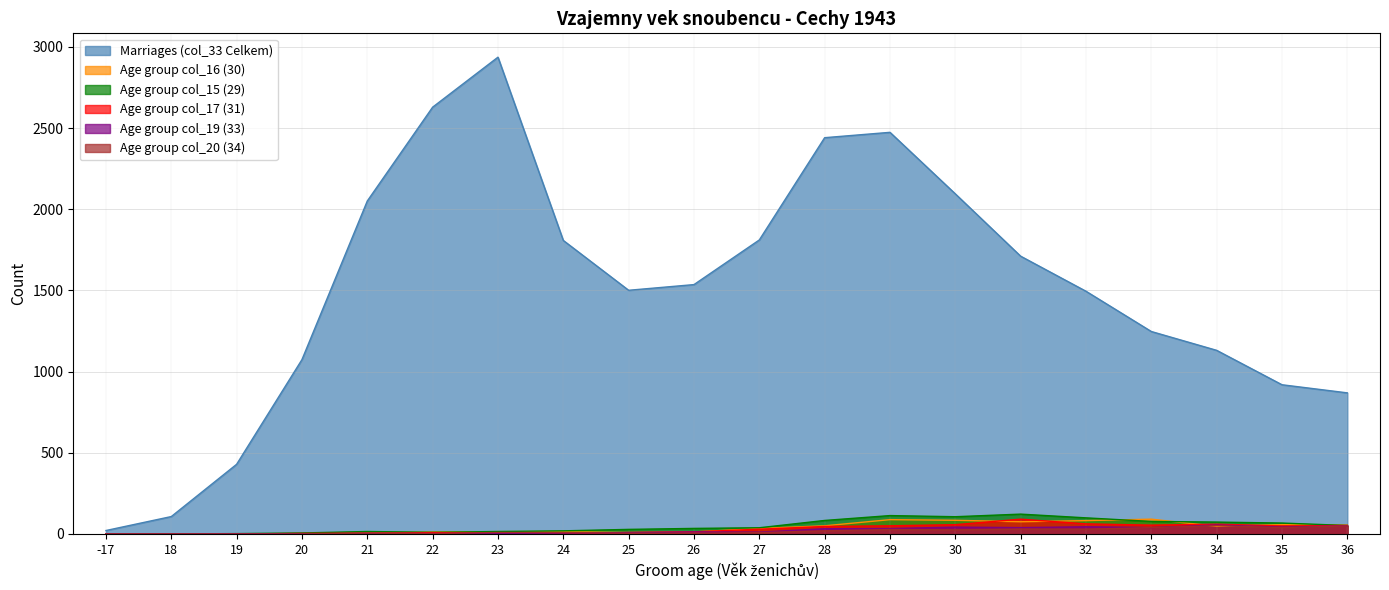

In Age group col_17 (31), how many points are higher than both neighbors (excluding endpoints)?

3